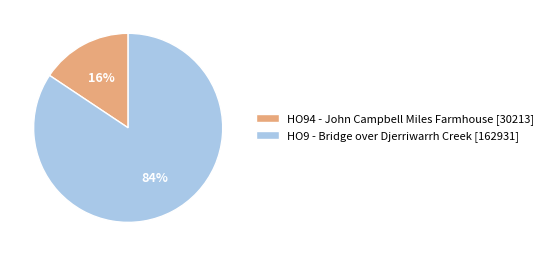

Is it true that HO94 - John Campbell Miles Farmhouse is 1% of the pie?

False